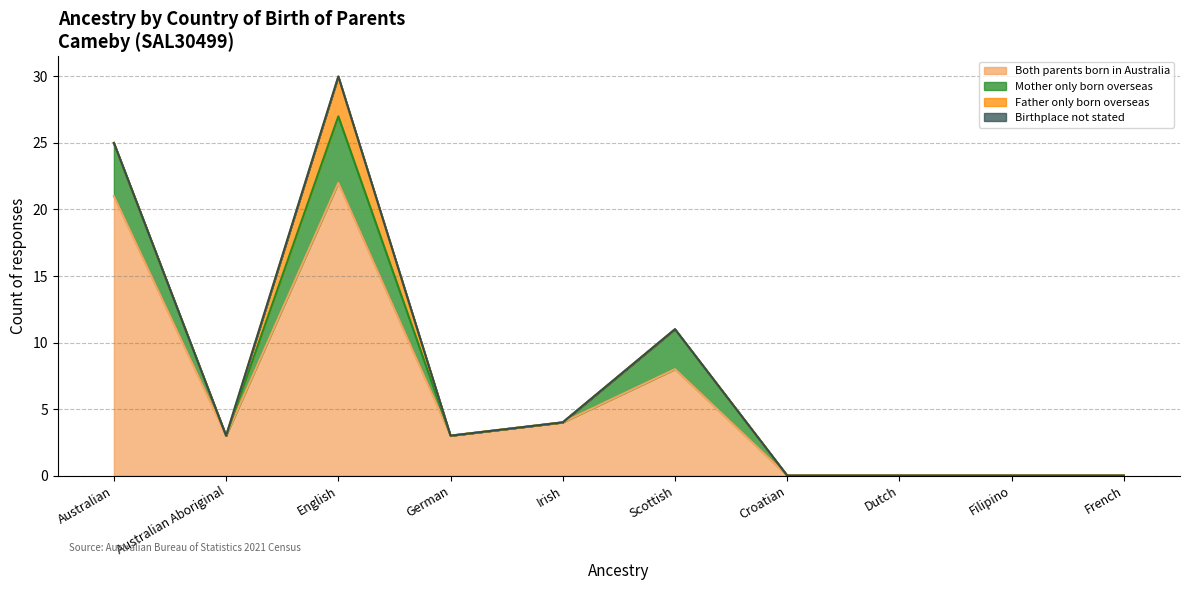

What position from the left is Scottish?

6